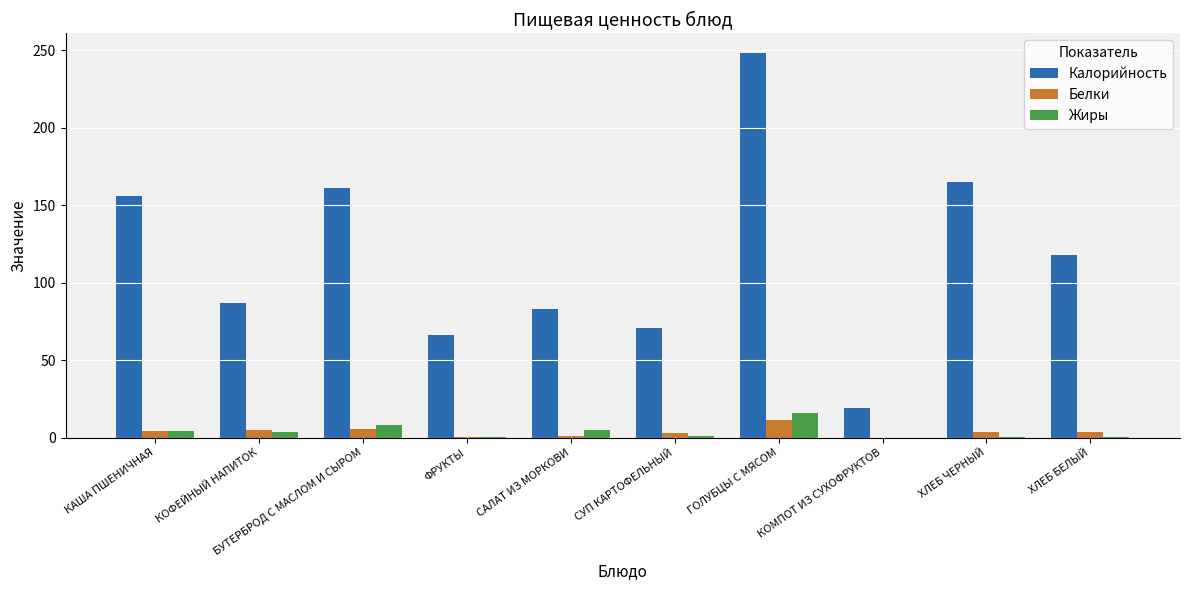

Where is Калорийность nearest to the value 133?

ХЛЕБ БЕЛЫЙ